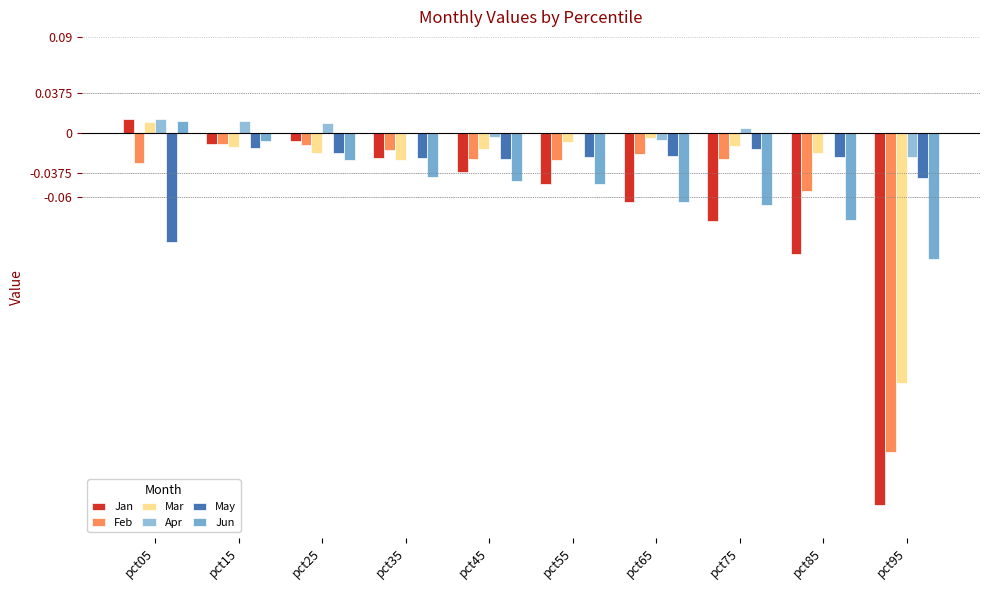

Reading left to right, extract all data points from this chart.

Jan: 0.0	-0.0	-0.0	-0.0	-0.0	-0.0	-0.1	-0.1	-0.1	-0.3
Feb: -0.0	-0.0	-0.0	-0.0	-0.0	-0.0	-0.0	-0.0	-0.1	-0.3
Mar: 0.0	-0.0	-0.0	-0.0	-0.0	-0.0	-0.0	-0.0	-0.0	-0.2
Apr: 0.0	0.0	0.0	0.0	-0.0	-0.0	-0.0	0.0	0.0	-0.0
May: -0.1	-0.0	-0.0	-0.0	-0.0	-0.0	-0.0	-0.0	-0.0	-0.0
Jun: 0.0	-0.0	-0.0	-0.0	-0.0	-0.0	-0.1	-0.1	-0.1	-0.1